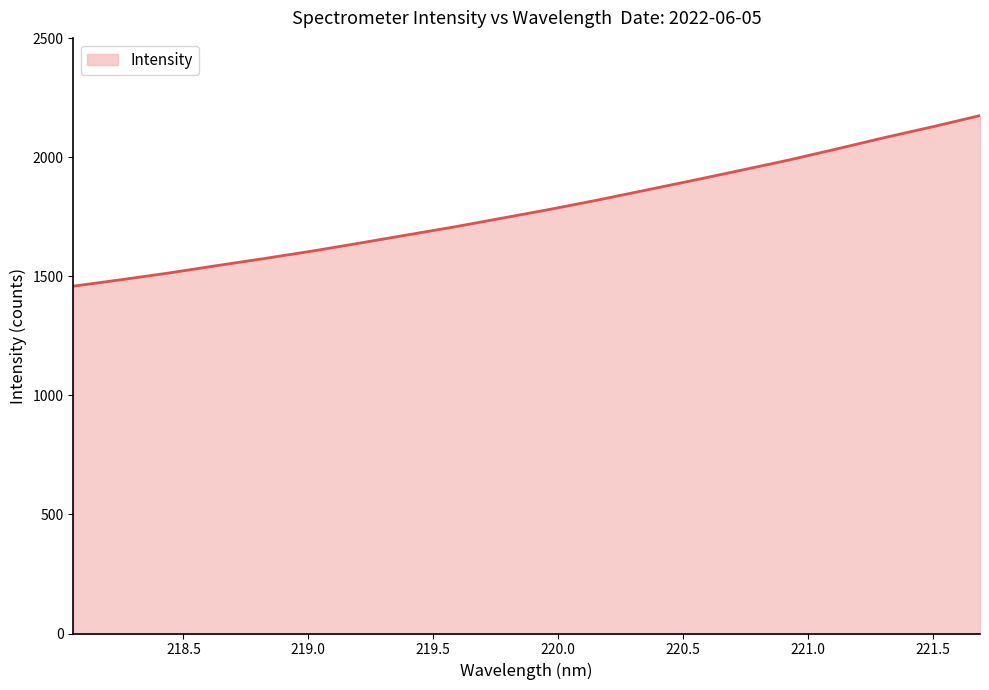

What is the greatest value displayed?

2174.8